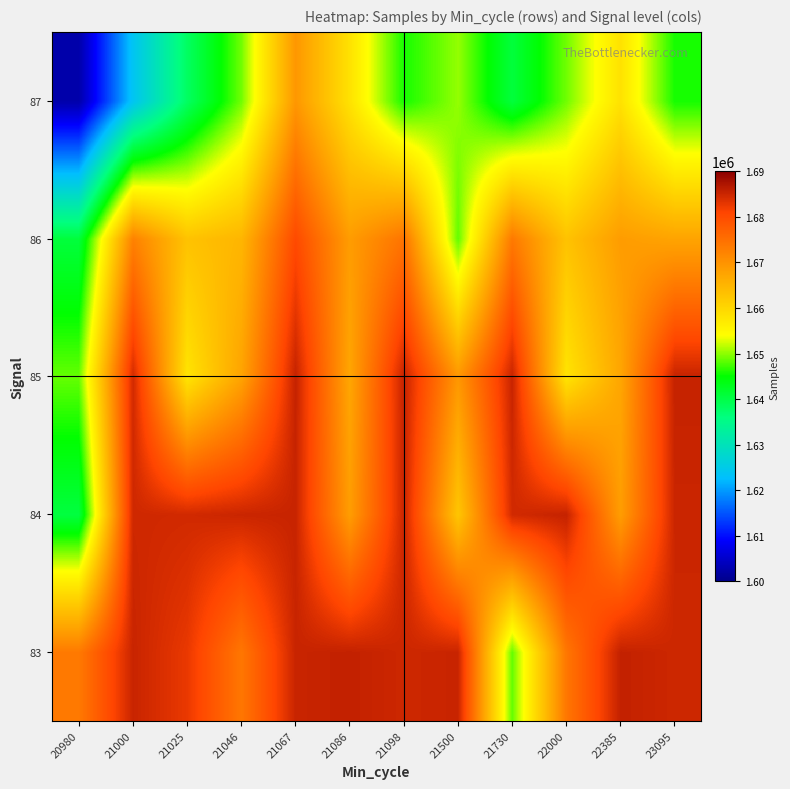

Between 22000 and 21730, which is larger?

22000